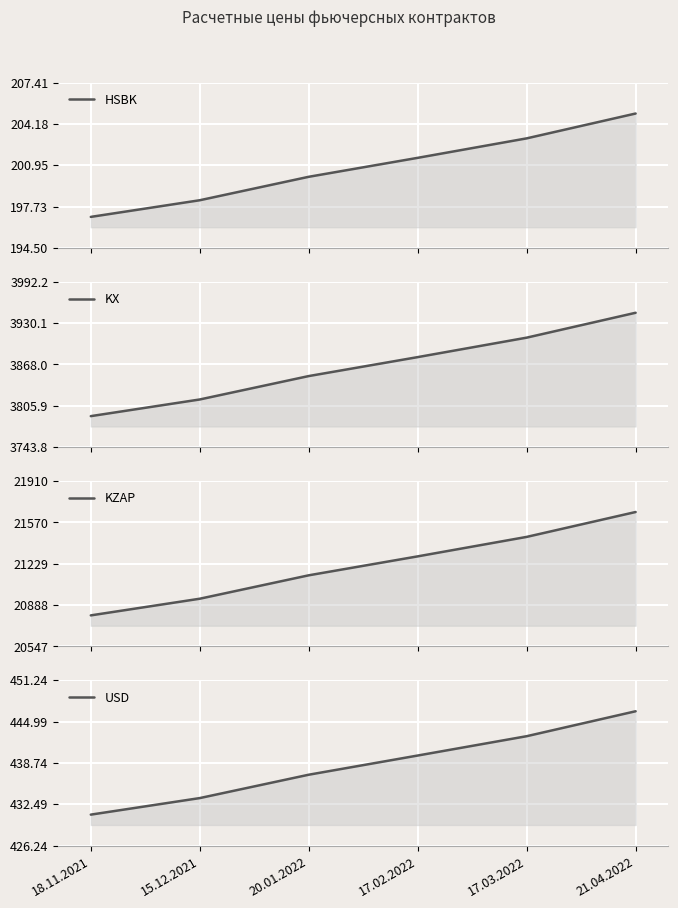

True or false: KX has more than 0 interior local peaks.

False